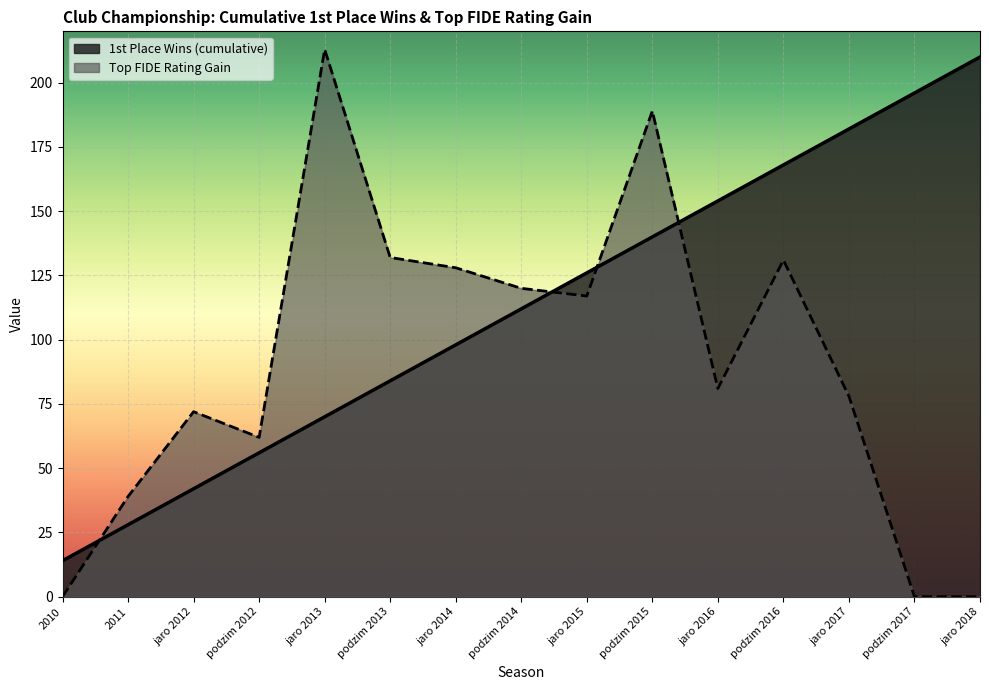

Reading right to left, what are all the values shown in this chart?

jaro 2018=0	podzim 2017=0	jaro 2017=78	podzim 2016=131	jaro 2016=81	podzim 2015=189	jaro 2015=117	podzim 2014=120	jaro 2014=128	podzim 2013=132	jaro 2013=213	podzim 2012=62	jaro 2012=72	2011=39	2010=0